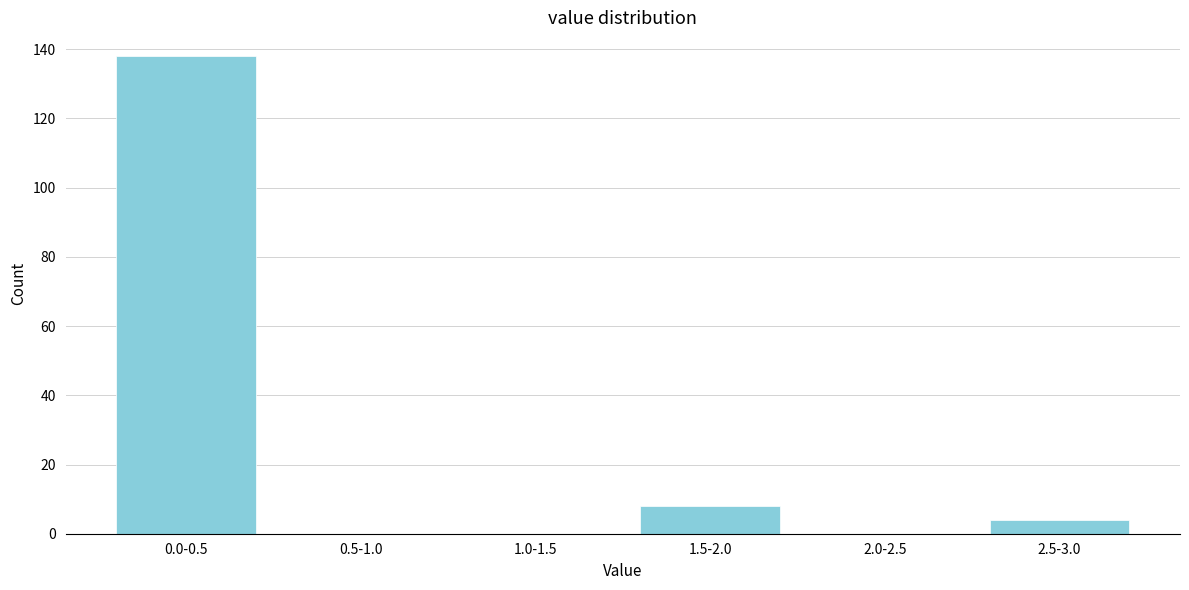

Reading left to right, extract all data points from this chart.

0.0-0.5=138	0.5-1.0=0	1.0-1.5=0	1.5-2.0=8	2.0-2.5=0	2.5-3.0=4